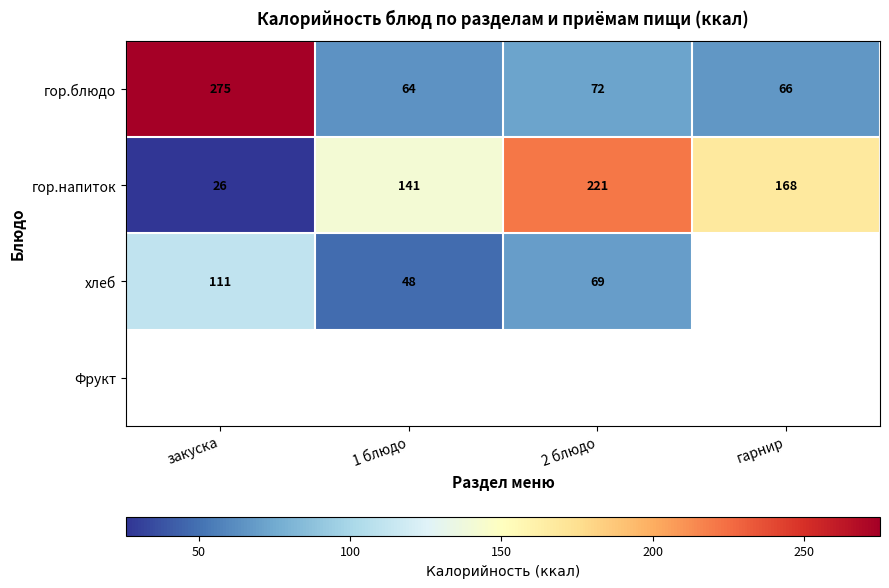

What is the average value of the гор.напиток series?

139